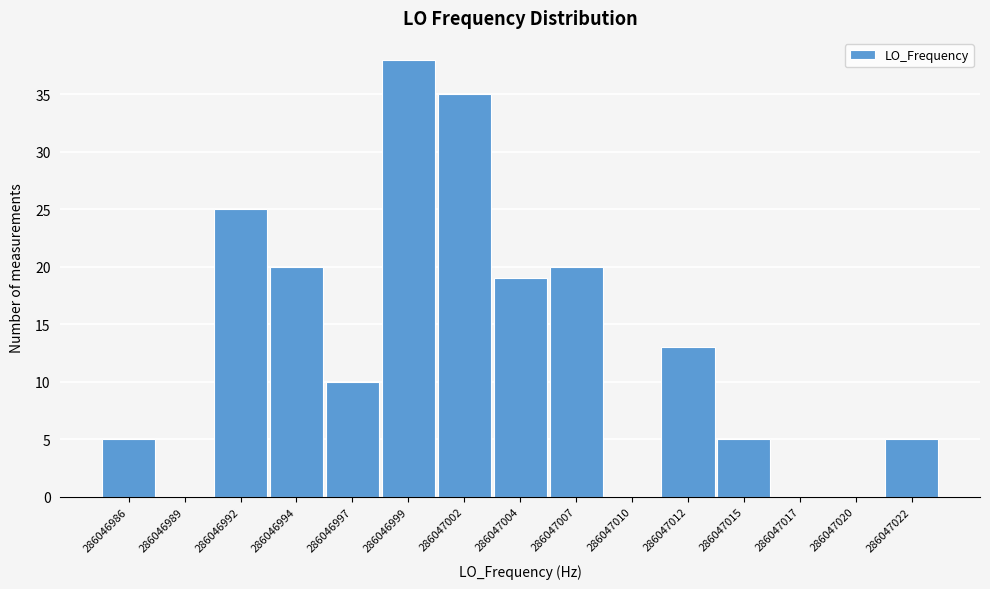

What is the change in value from 286046999 to 286047004?

-19